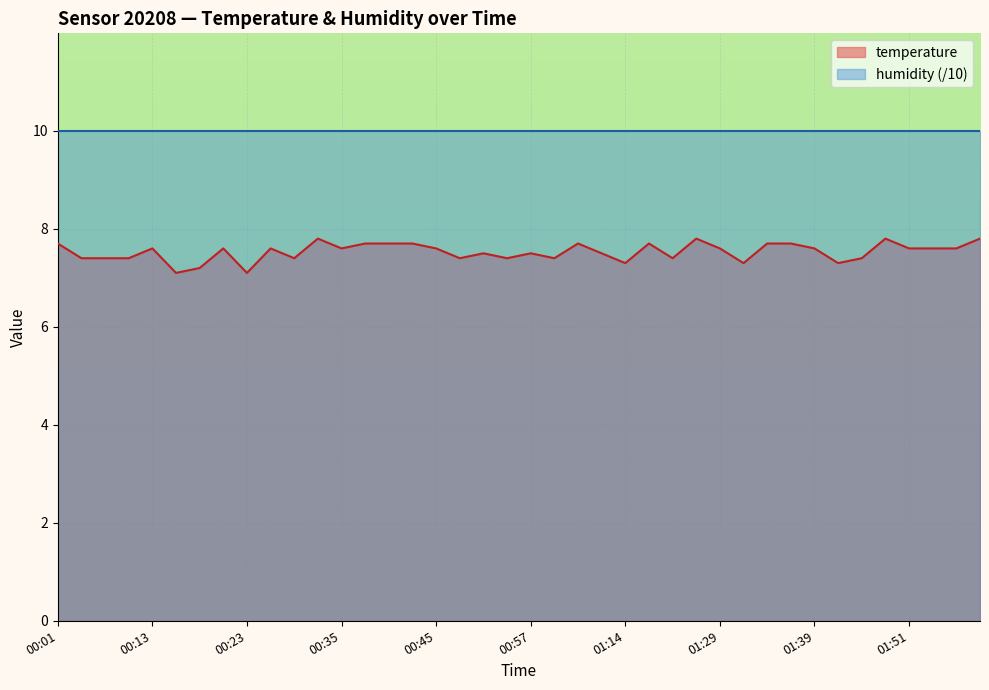

At which category does the data reach its first local valley?

00:15